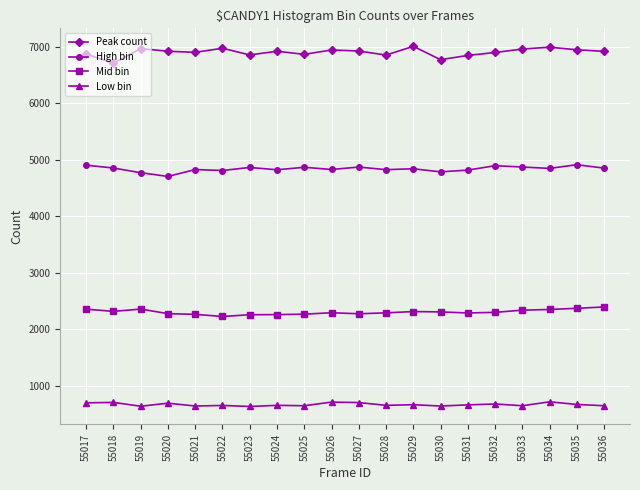

Which series has the largest range (max minus min)?

Peak count